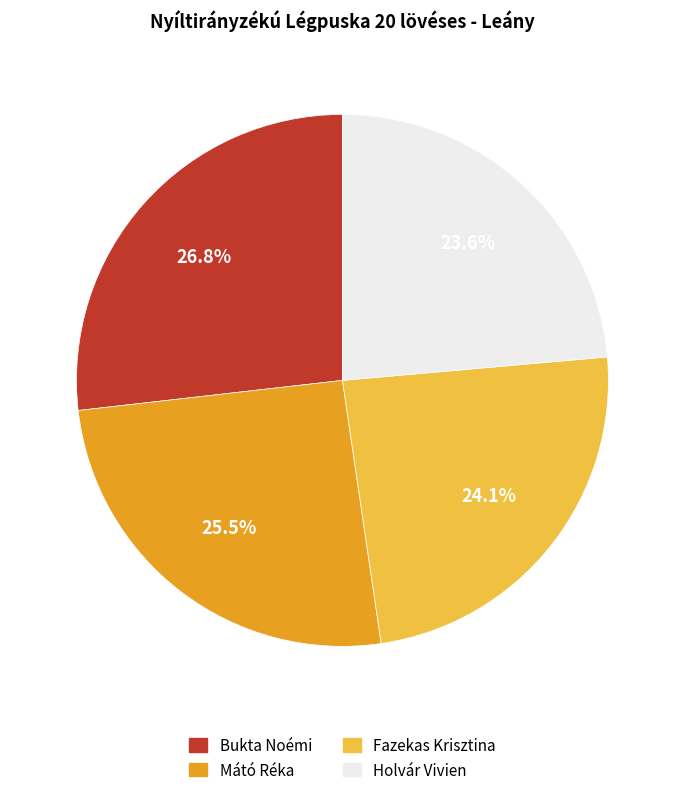

To the nearest percent, what is the combined percentage of Holvár Vivien and Mátó Réka?

49%